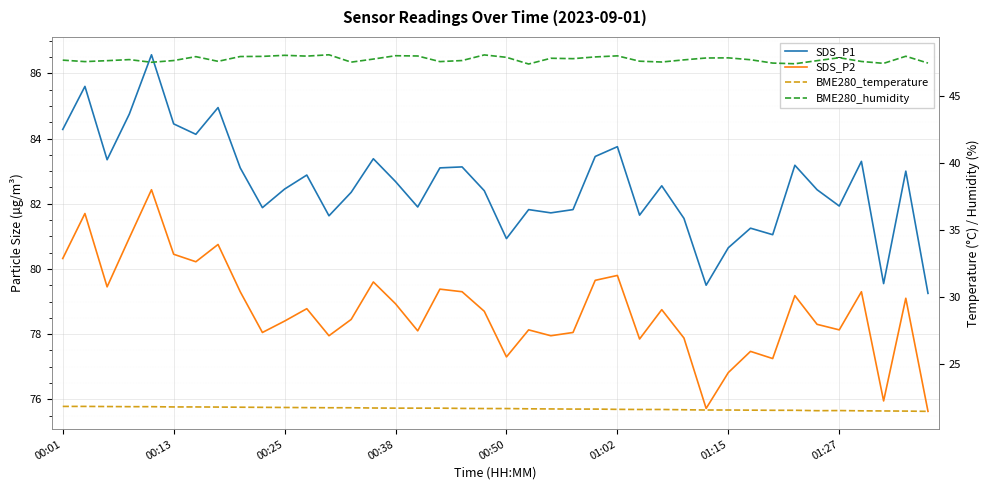

The value of SDS_P1 at 00:13 is 20.6. True or false?

False